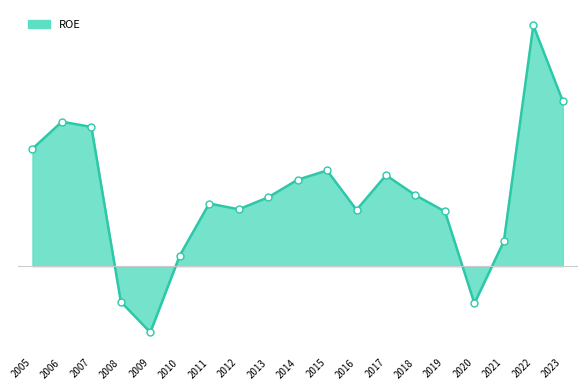

Between 2023 and 2017, which is larger?

2023